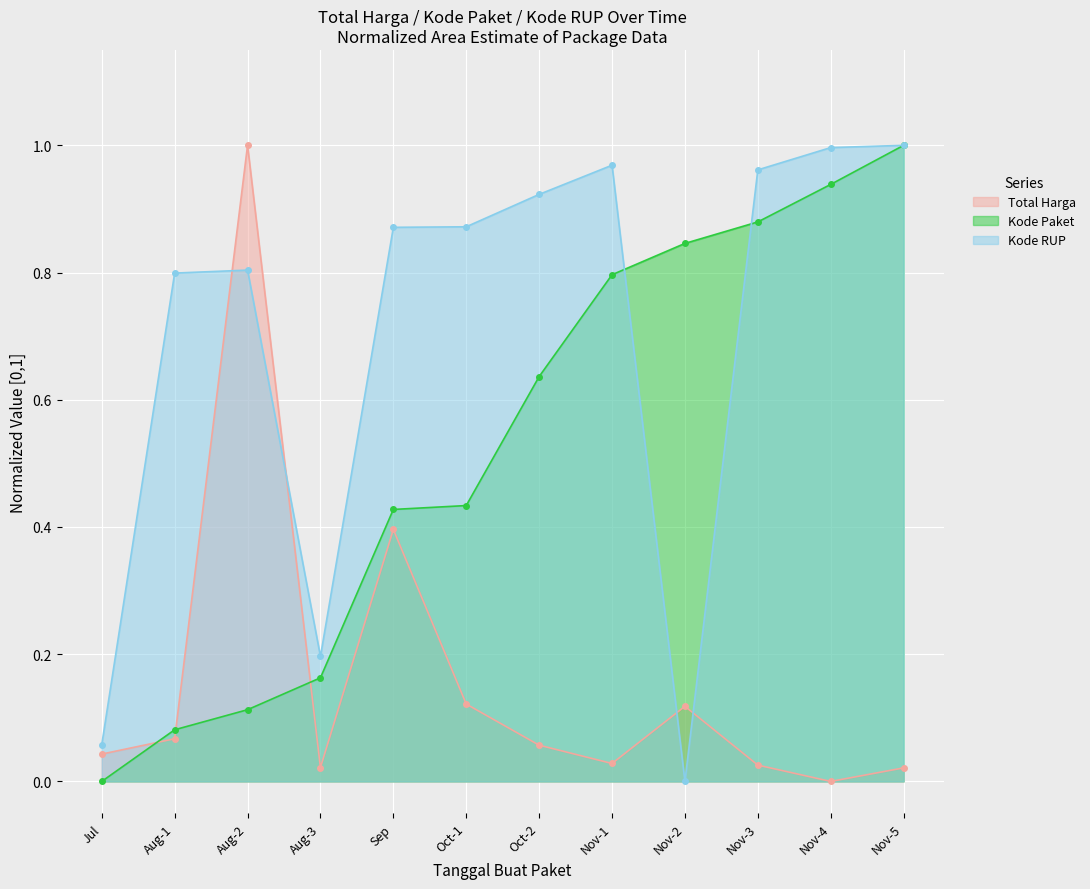

Which series changed the most between Jul and Nov-3?

Kode RUP